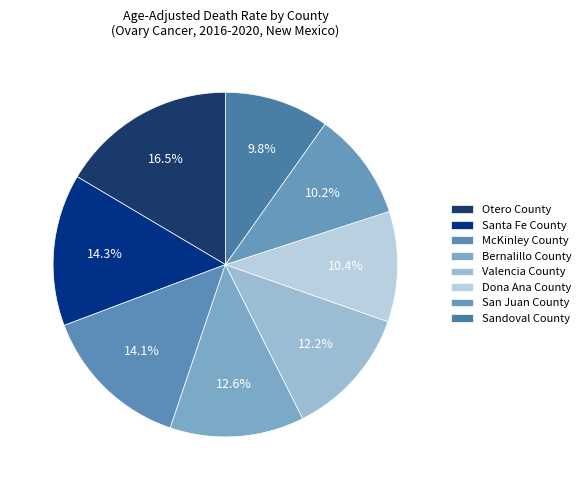

To the nearest percent, what percentage of the pie is Otero County?

16%